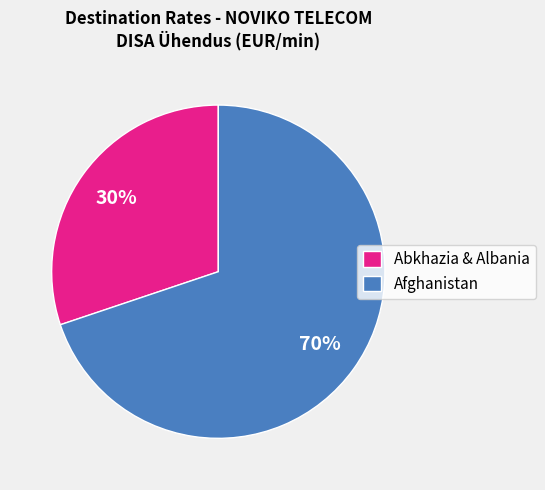

To the nearest percent, what is the difference between the largest and smallest slice percentages?

40%